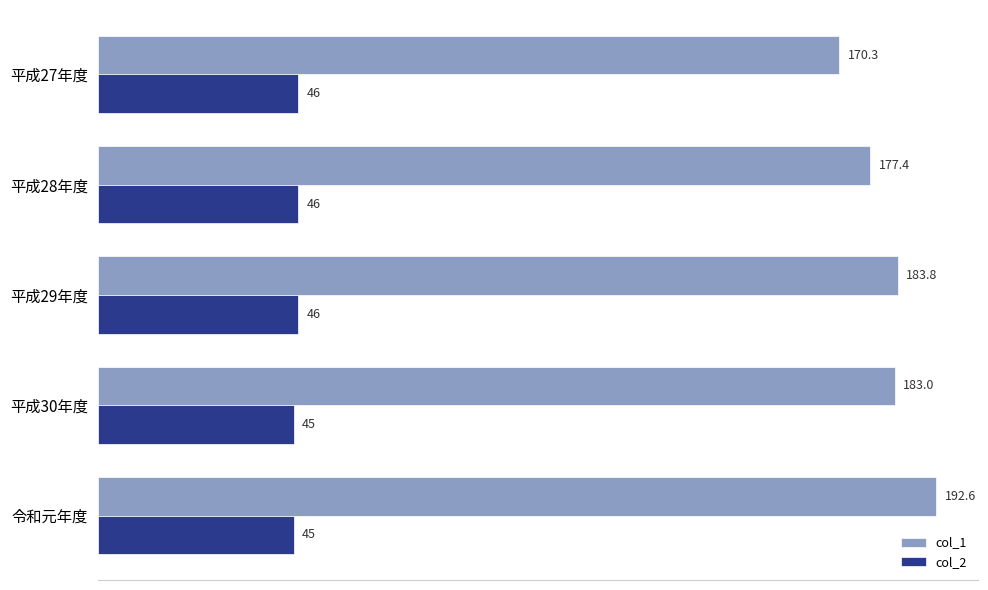

At which category is the sum across all series the highest?

令和元年度